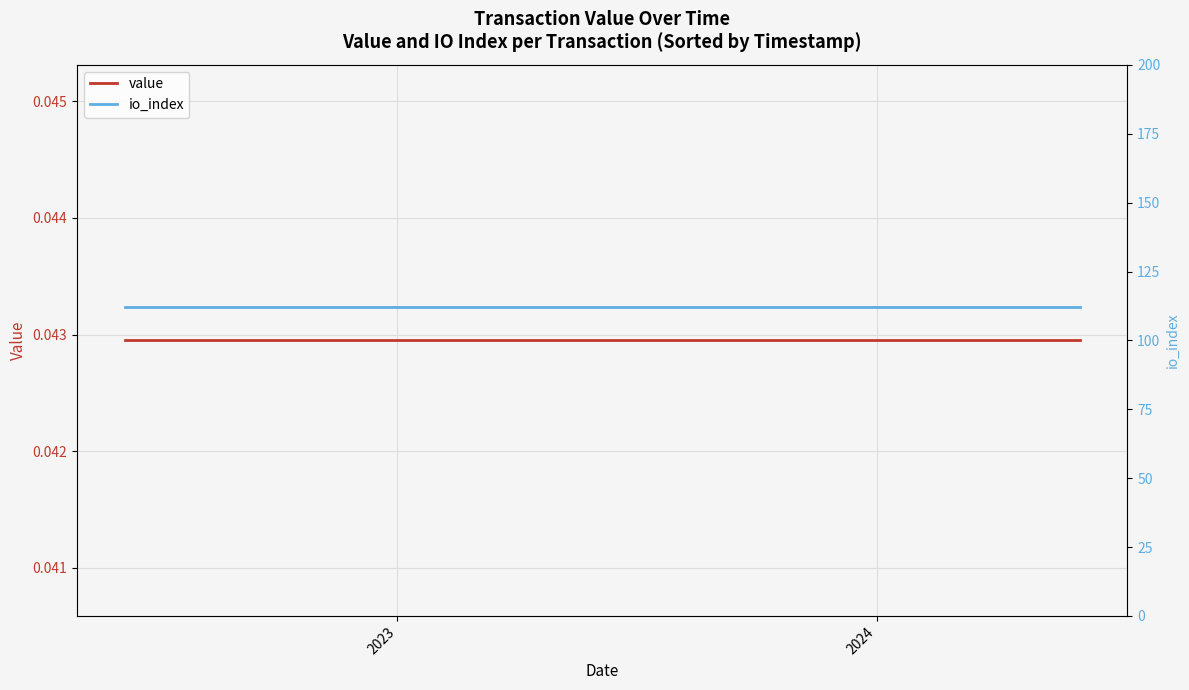

At how many categories does at least one series exceed 87?

25